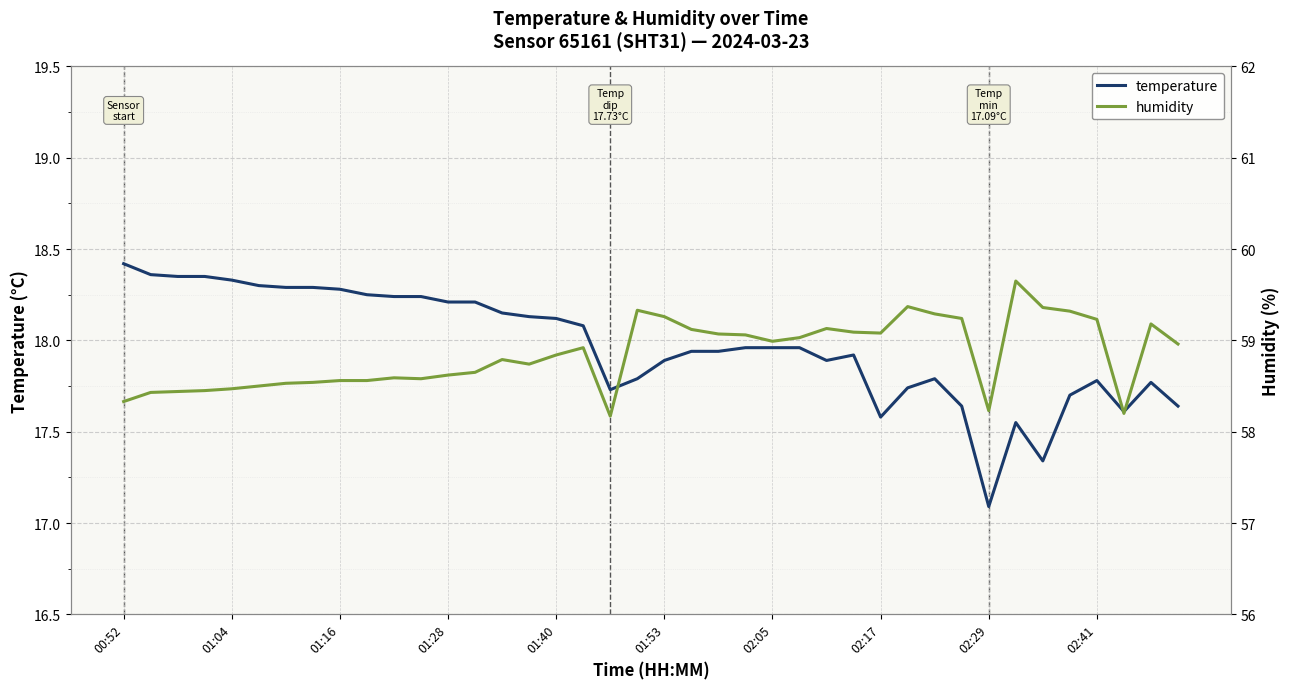

Which series has the largest total across all categories?

humidity